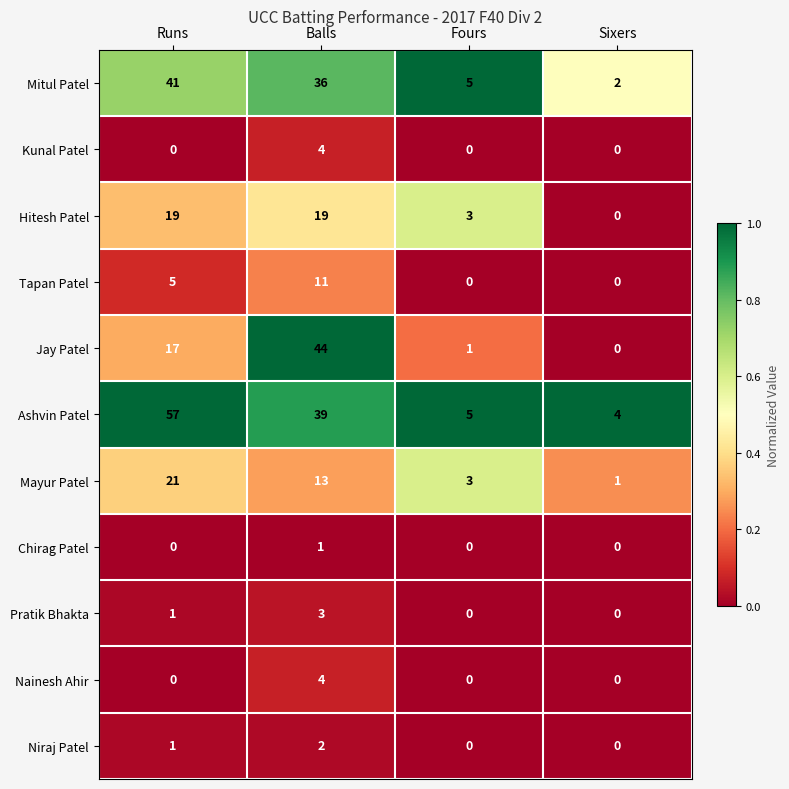

The value of Tapan Patel at Sixers is -6. True or false?

False